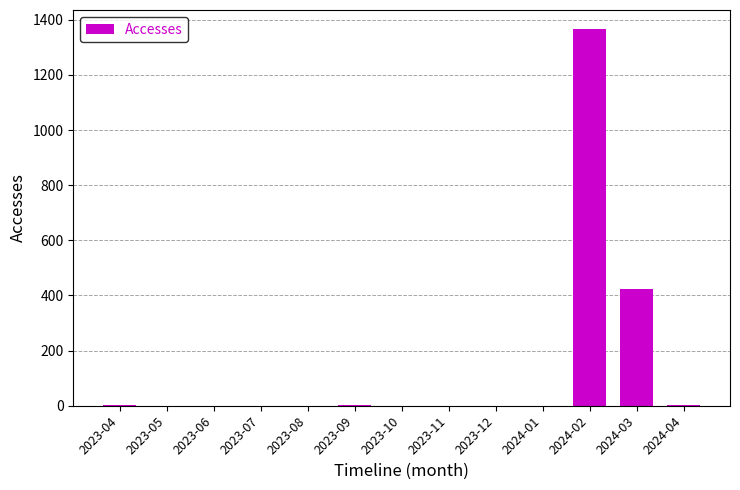

What is the change in value from 2023-07 to 2024-03?

+425